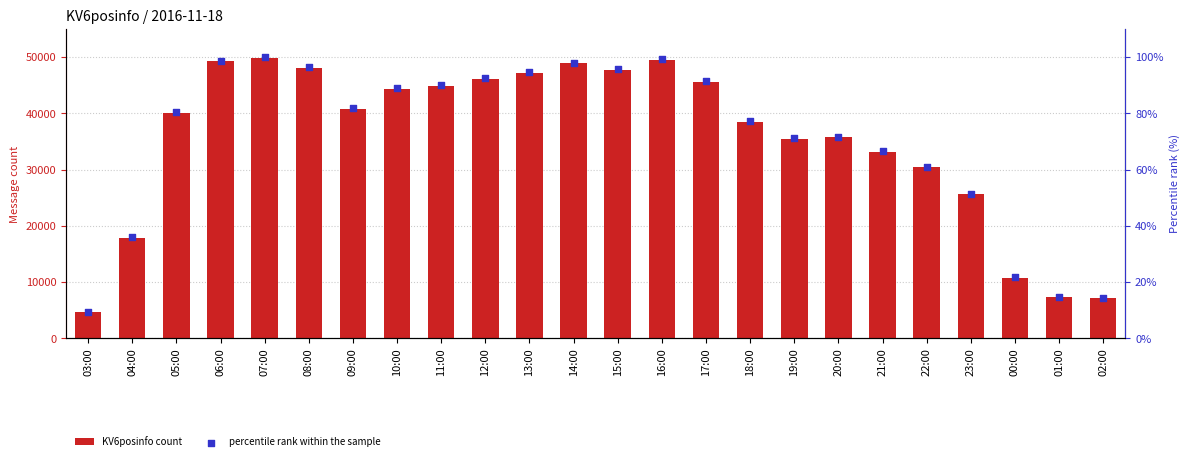

Is the value of percentile rank within the sample at 11:00 greater than the value of KV6posinfo count at 03:00?

No